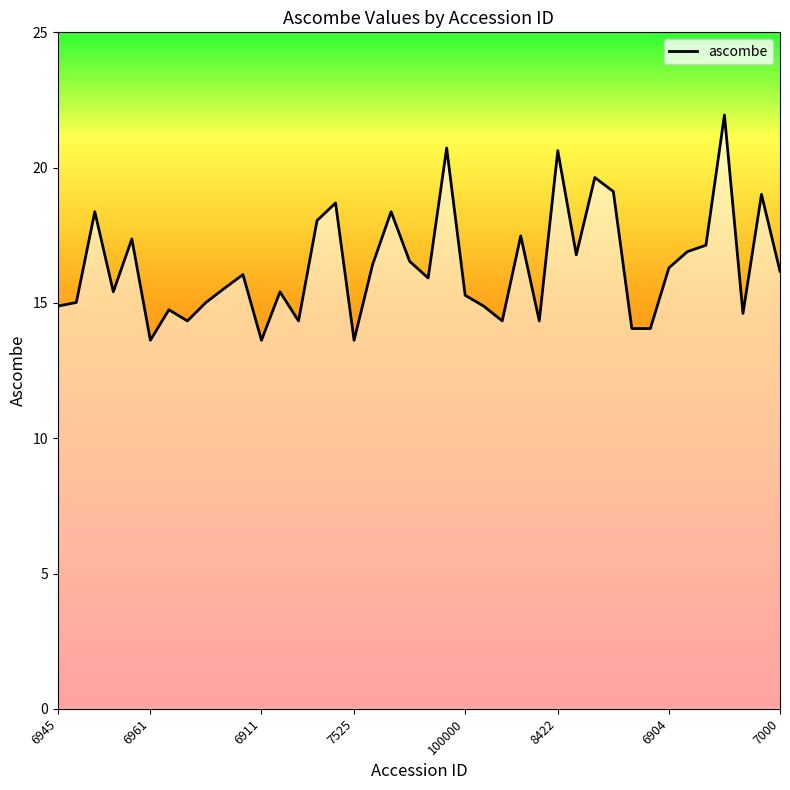

What is the sum of all values?

654.7